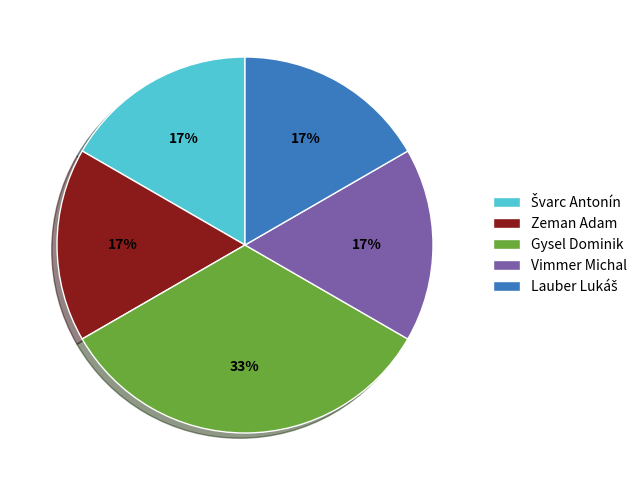

How many slices are in this pie chart?

5